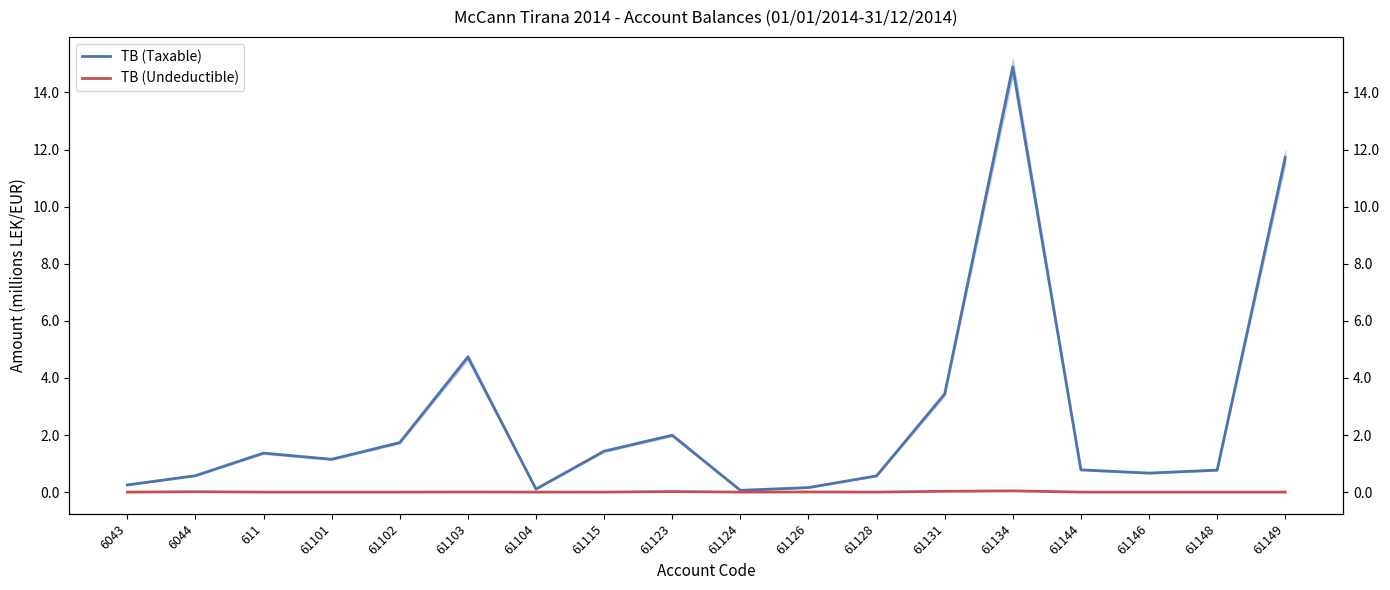

What is the difference between the highest and lowest values at 61131?

3.4